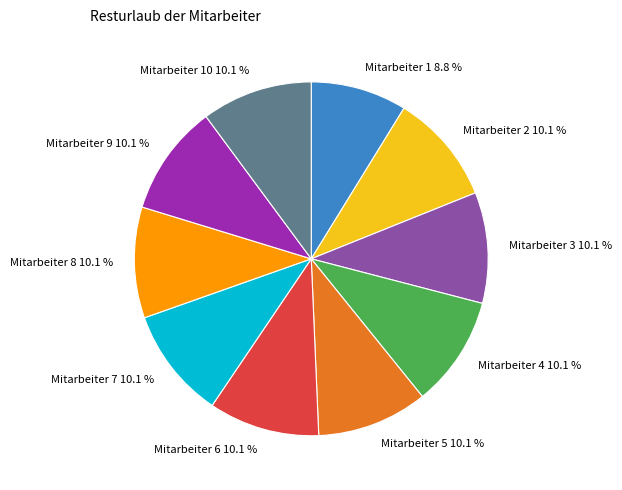

Which category has the smallest portion of the pie?

Mitarbeiter 1